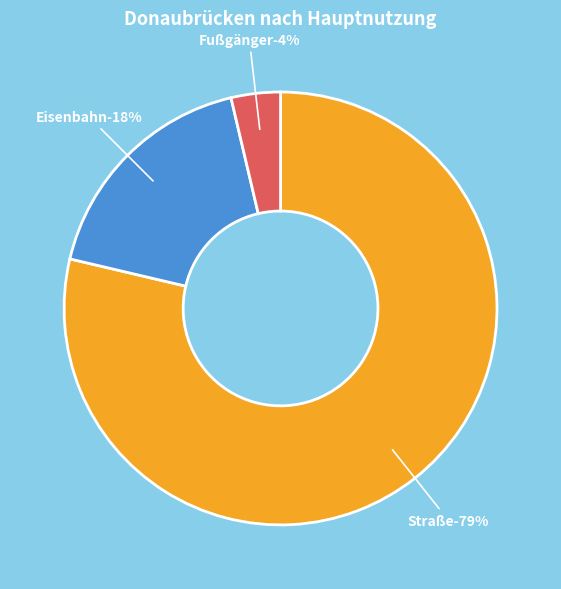

True or false: Straße accounts for 86% of the total.

False